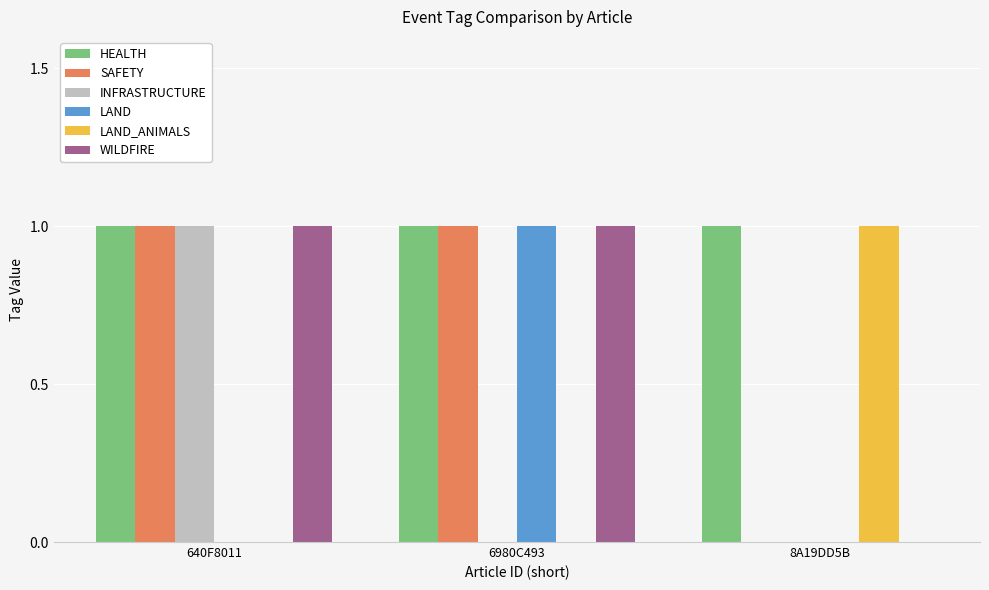

The HEALTH series shows 0 at 640F8011. True or false?

False